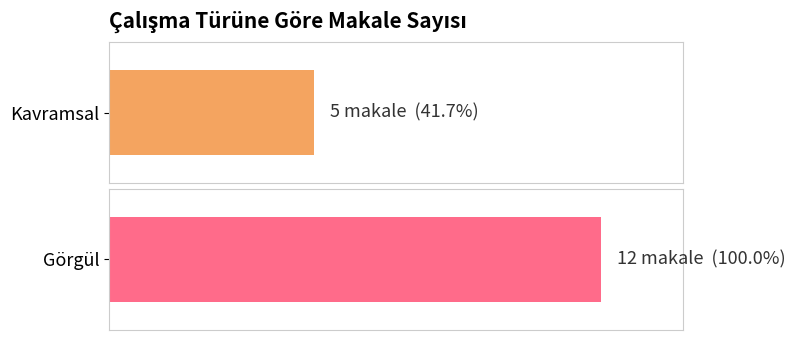

Rank the categories by value from lowest to highest.

Kavramsal, Görgül